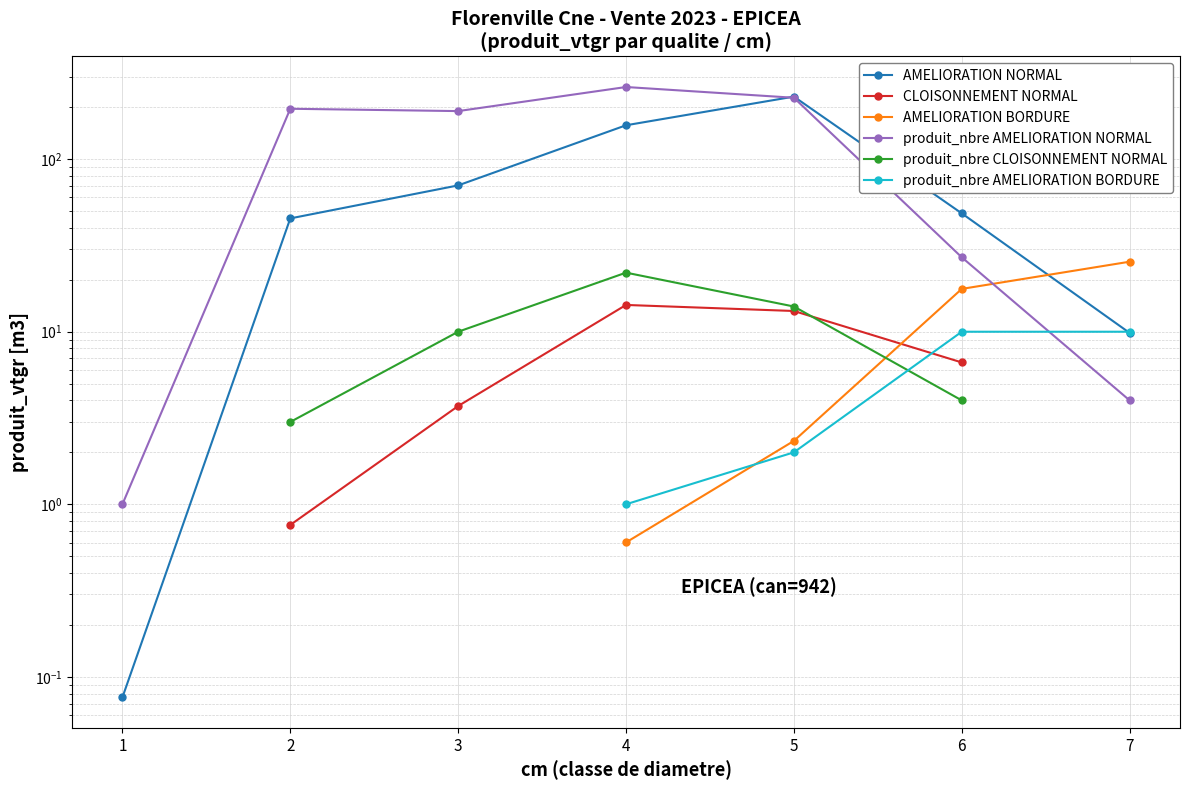

What is the value of the AMELIORATION BORDURE point at the 7th from the left?

25.5